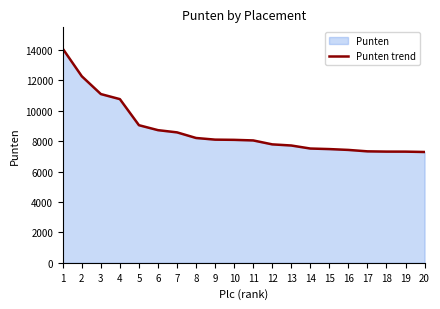

How many values are below 8091?

10